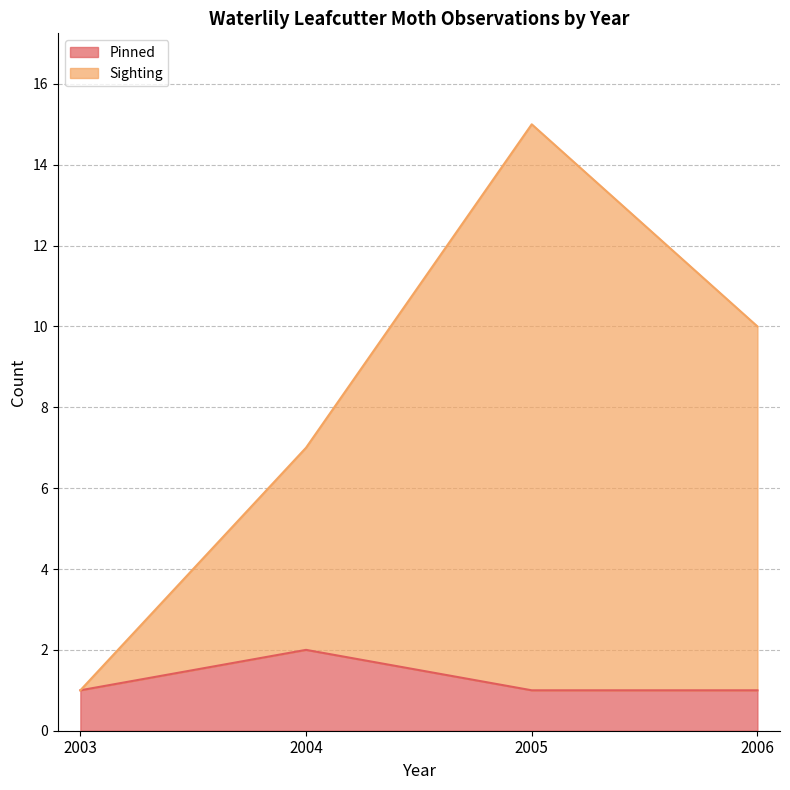

Count the number of data series in this chart.

2